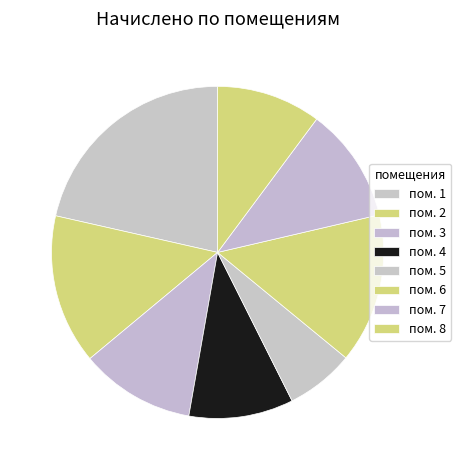

How many slices are in this pie chart?

8